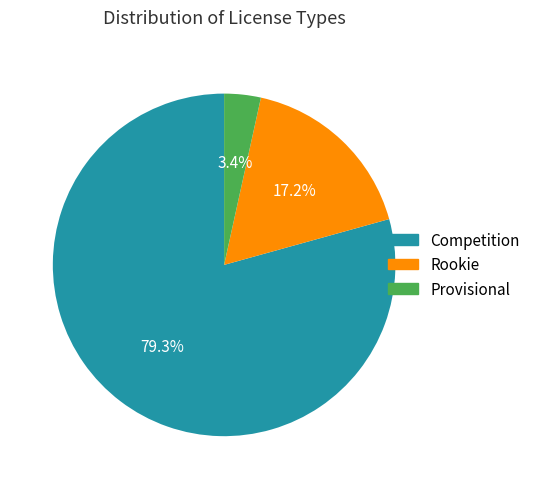

To the nearest percent, what portion does Rookie represent?

17%